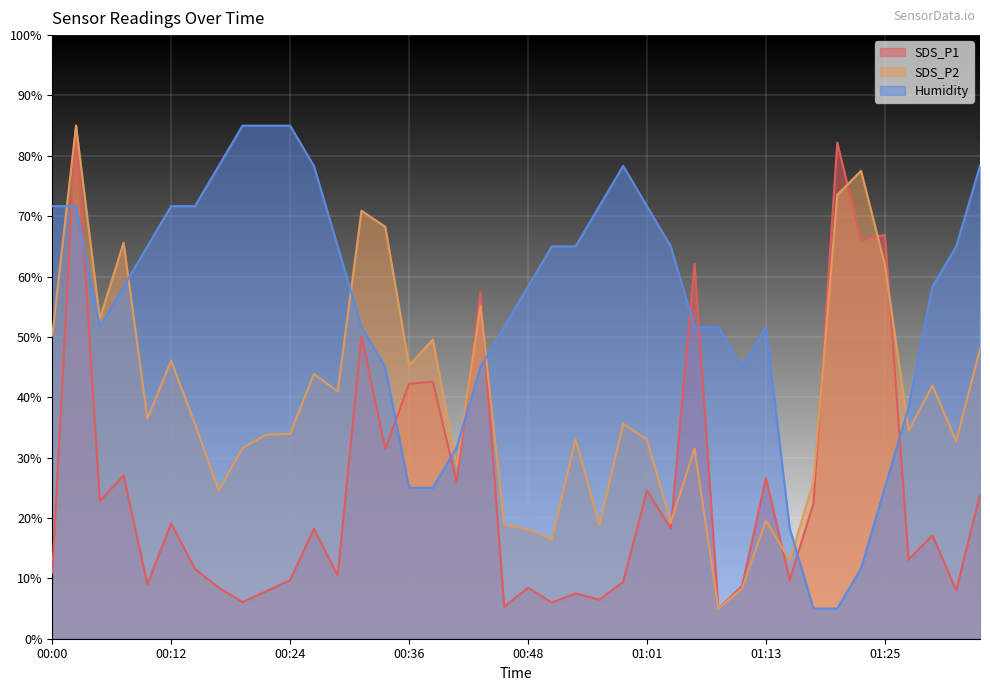

What is the difference between the Humidity values at 01:08 and 00:02?

20.0